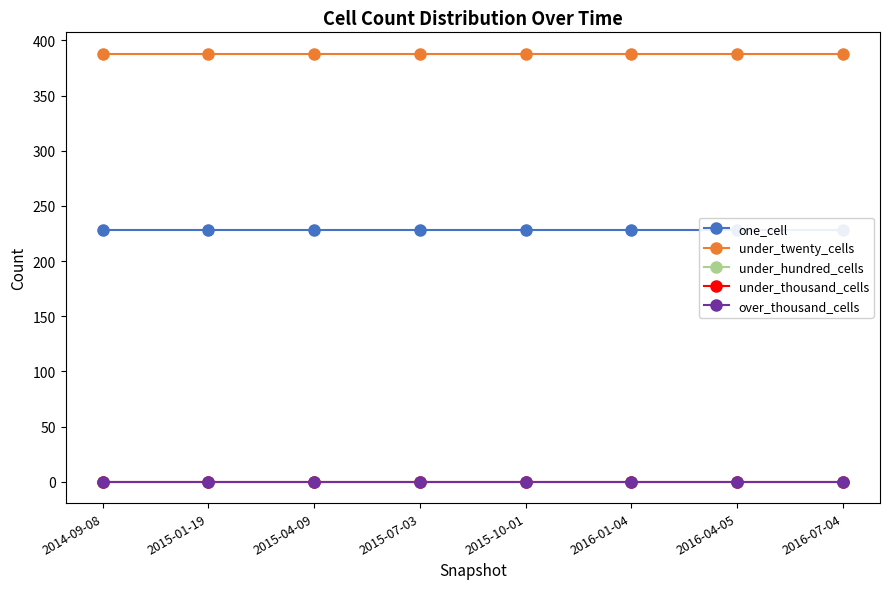

How many lines are shown in the chart?

5